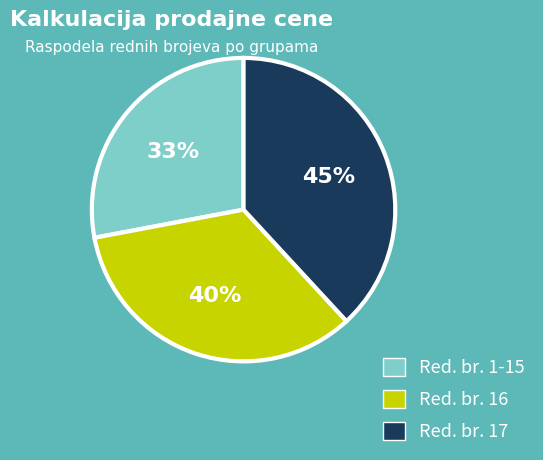

Rank the categories by value from lowest to highest.

Red. br. 1-15, Red. br. 16, Red. br. 17